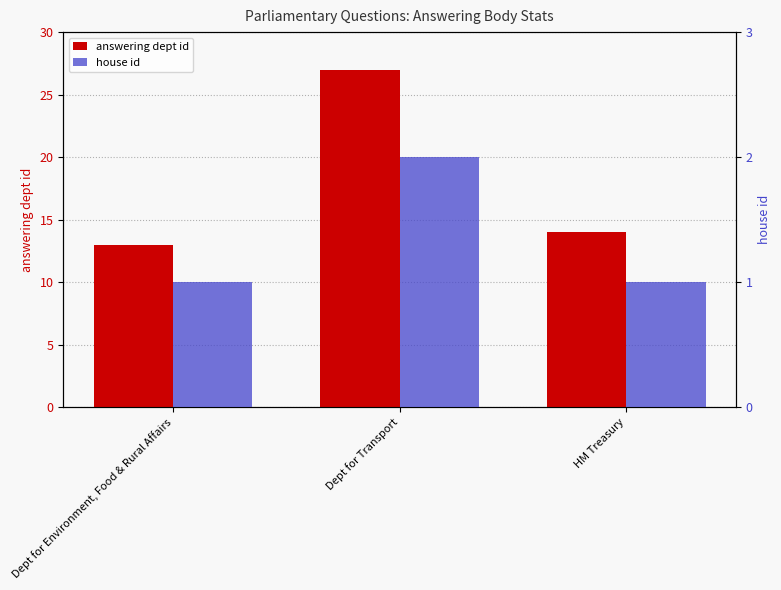

At which label does answering dept id first exceed 14?

Dept for Transport